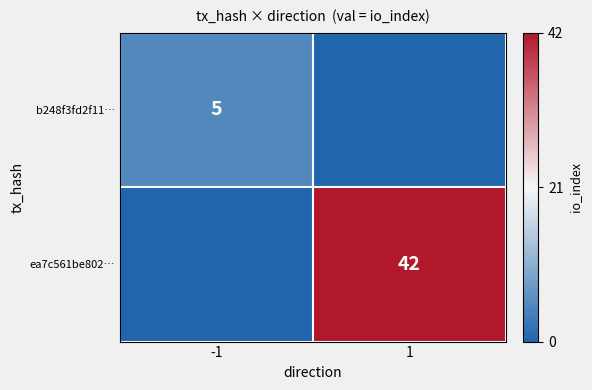

Is it true that ea7c561be802… equals 42 at 1?

True